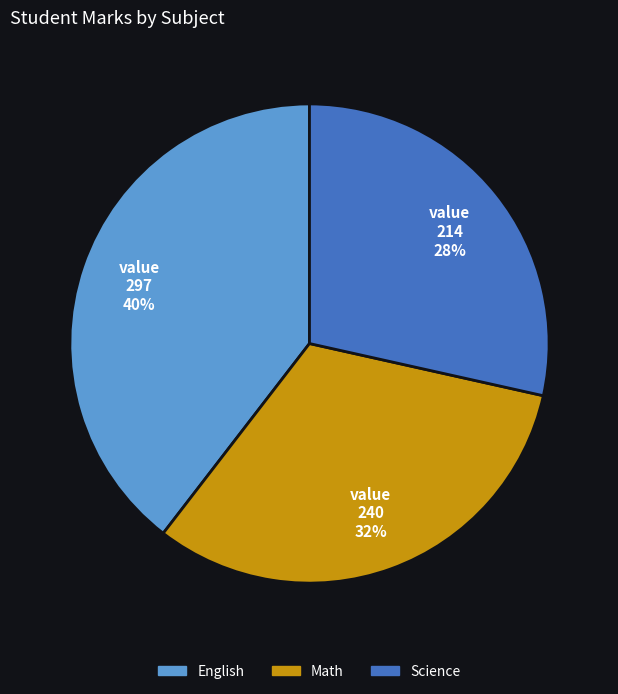

What percentage is the Math slice, to the nearest percent?

32%